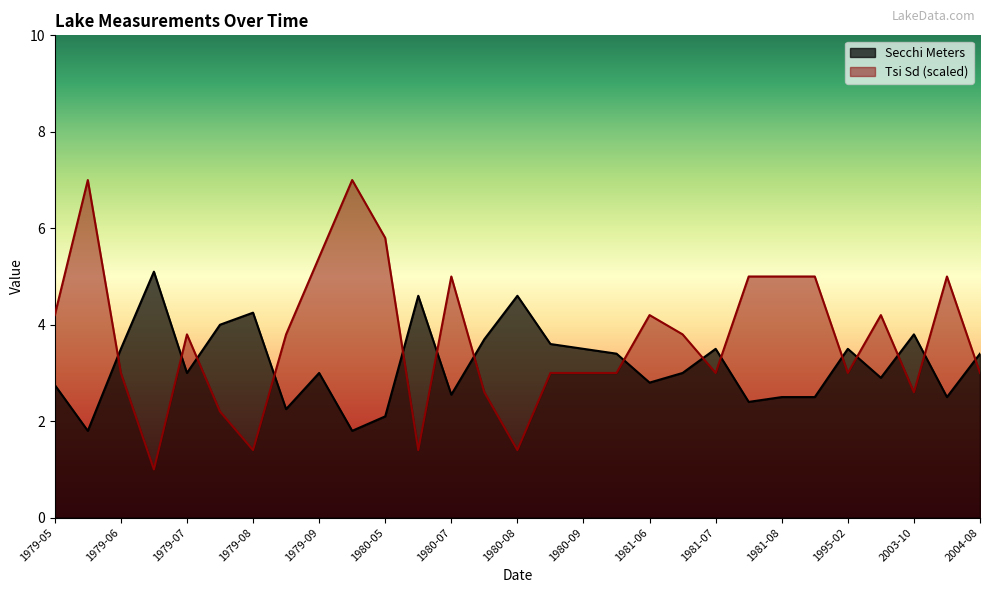

What is the greatest value displayed?

7.0